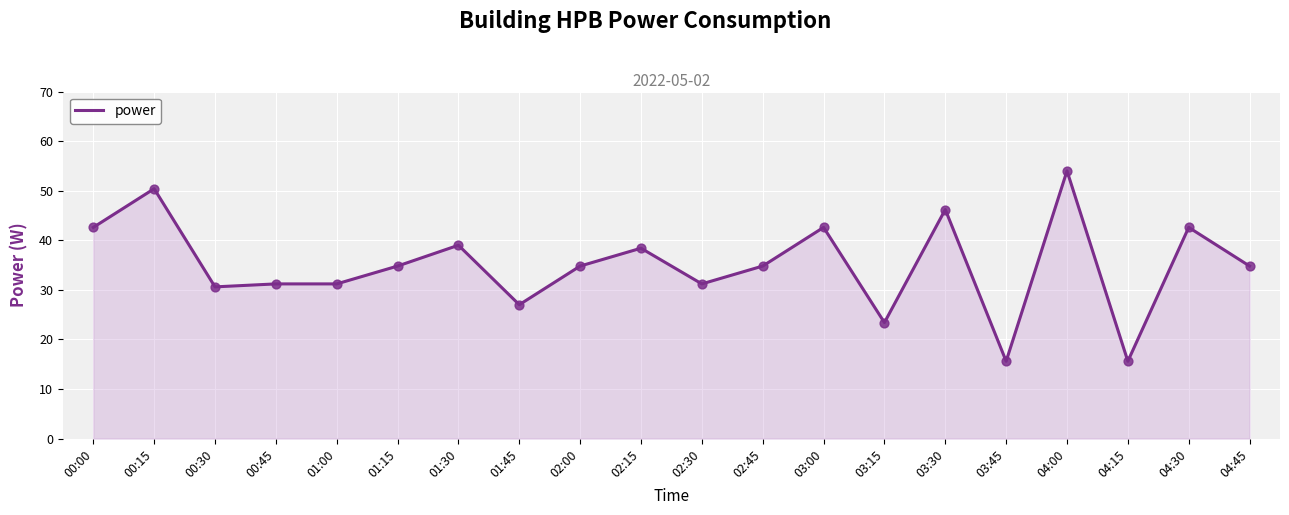

Which has a higher value, 00:00 or 04:45?

00:00